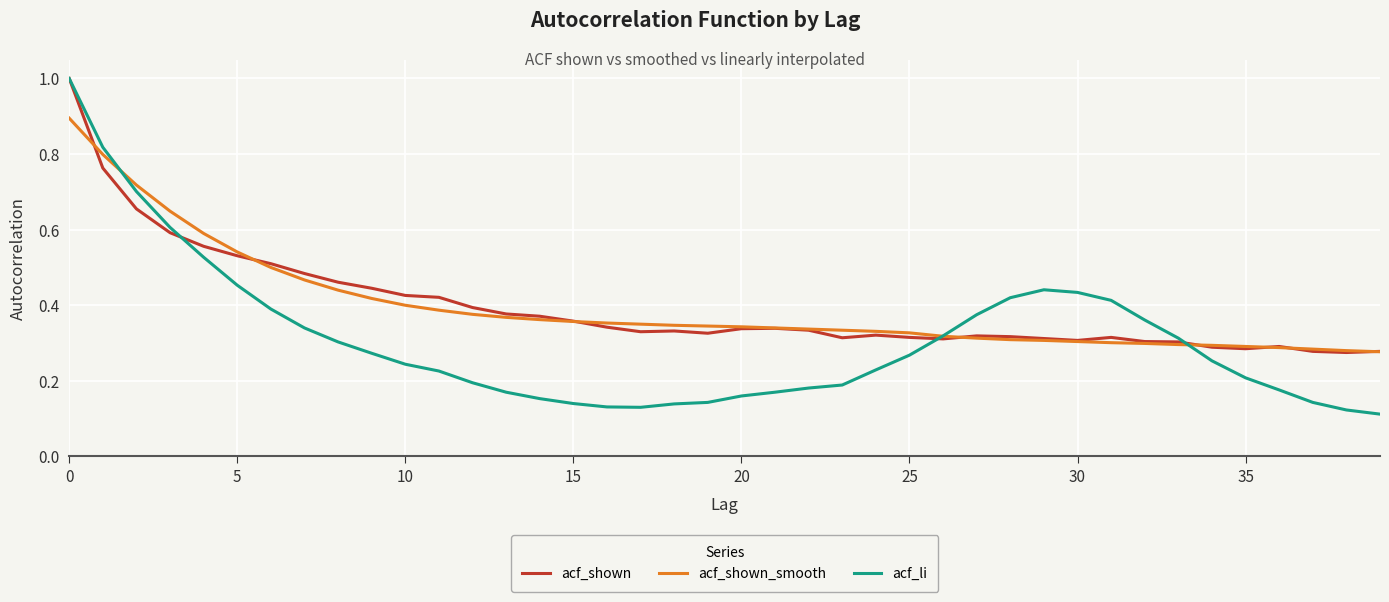

How many lines are shown in the chart?

3